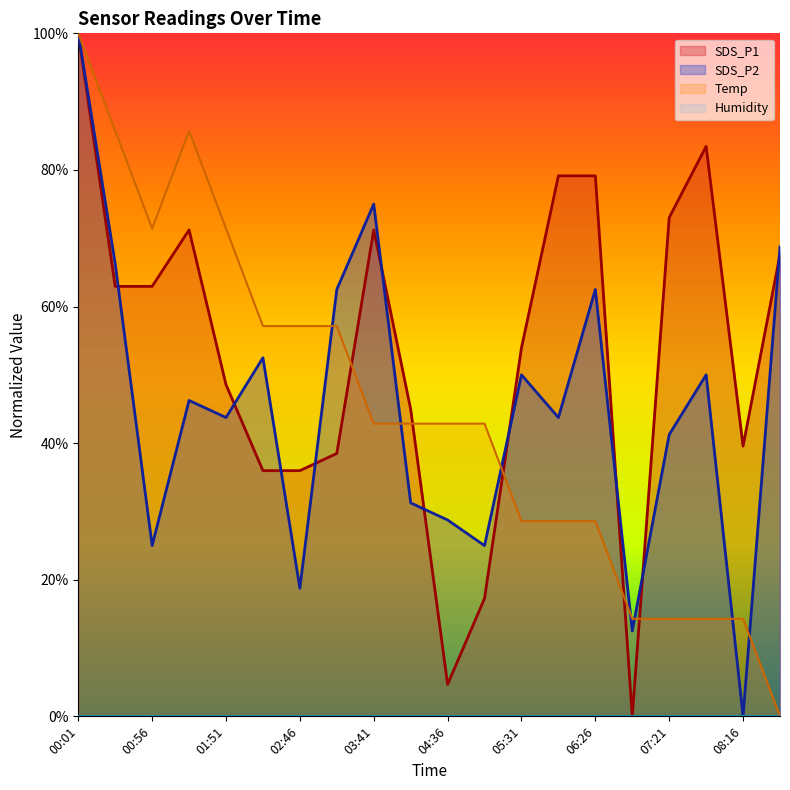

List the labels in order of SDS_P2 value, smallest first.

08:16, 06:53, 02:46, 00:56, 05:03, 04:36, 04:08, 07:21, 01:51, 05:58, 01:23, 05:31, 07:48, 02:18, 03:13, 06:26, 00:29, 08:43, 03:41, 00:01